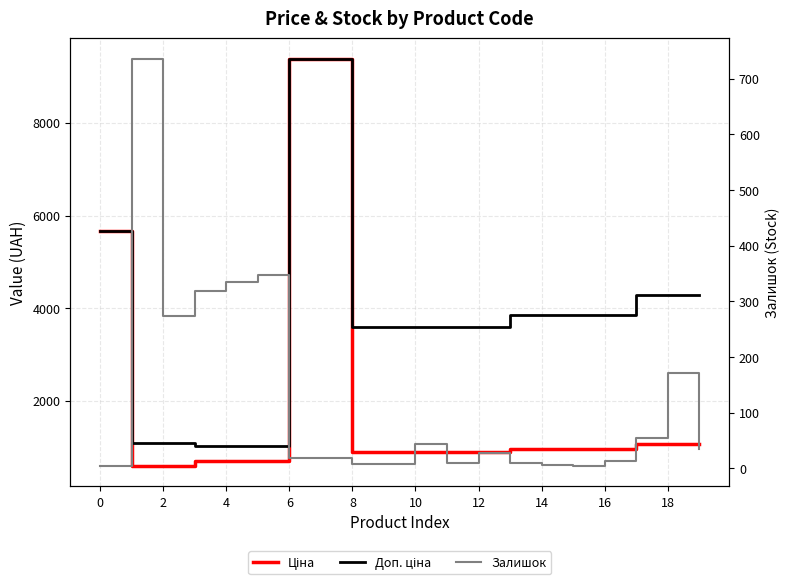

True or false: Доп. ціна and Залишок cross at least once.

False